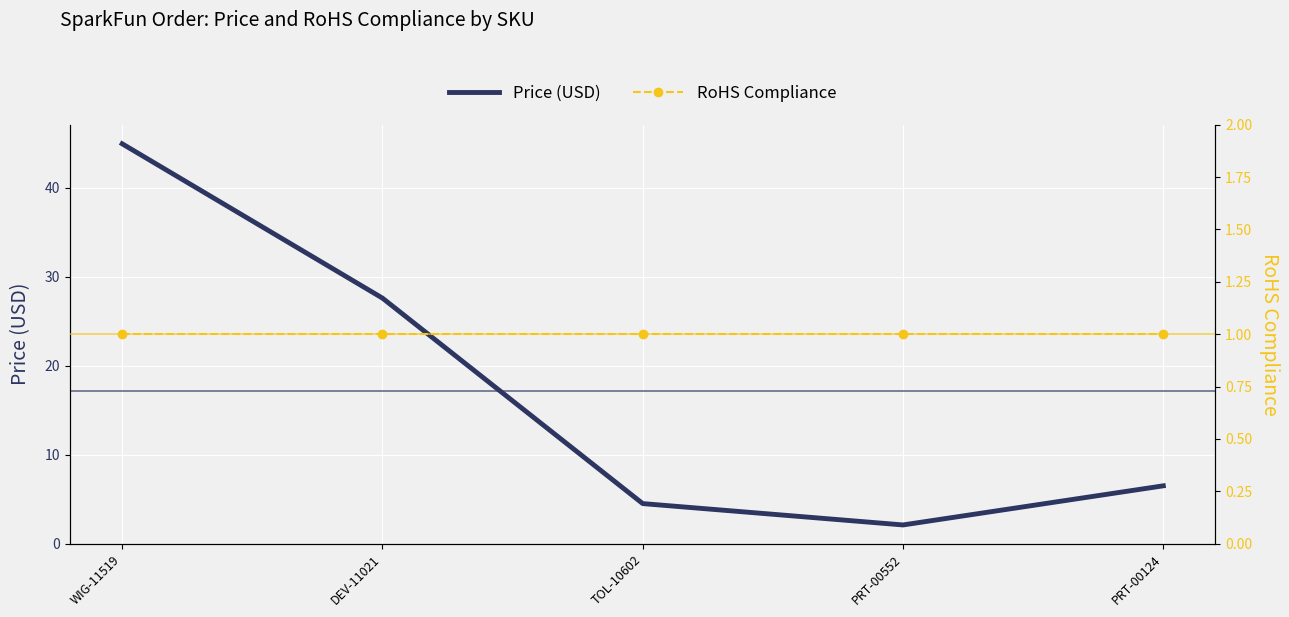

At which label is Price (USD) closest to 23?

DEV-11021